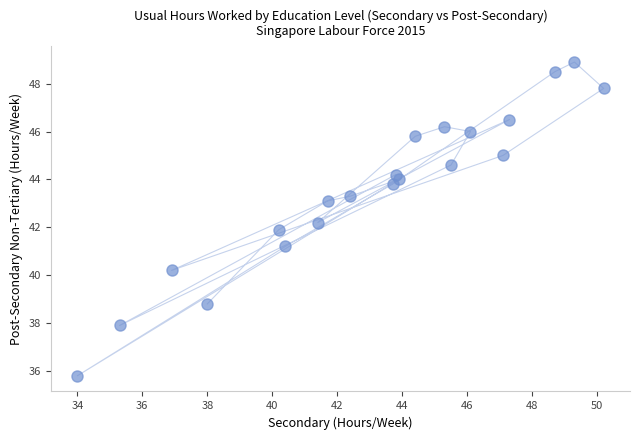

What is the range of X values (max minus min)?

16.2